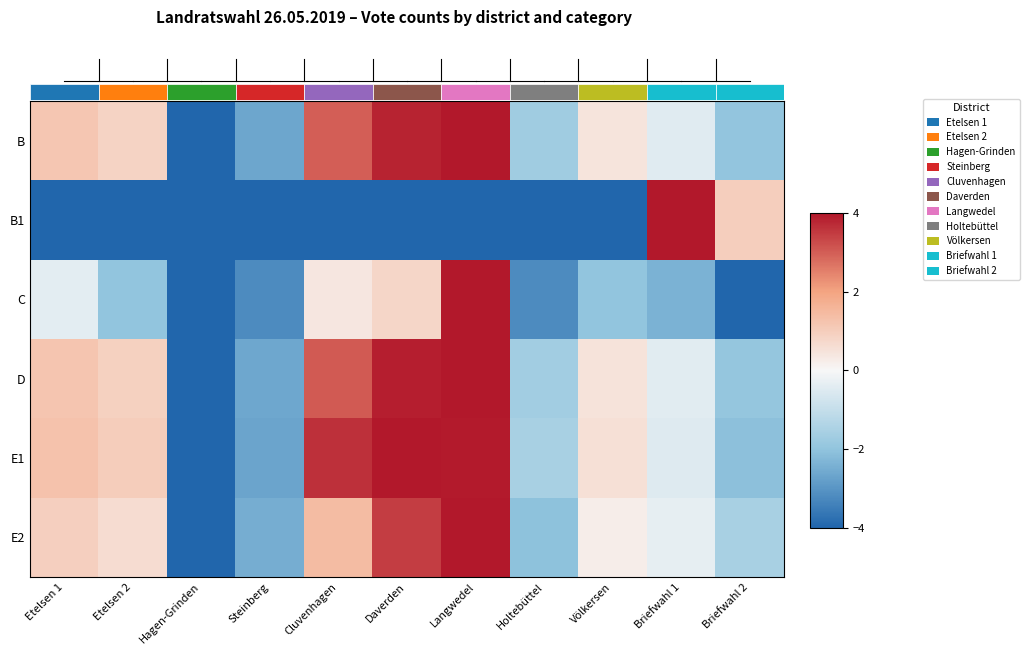

What is the difference between the B values at Langwedel and Daverden?

0.2